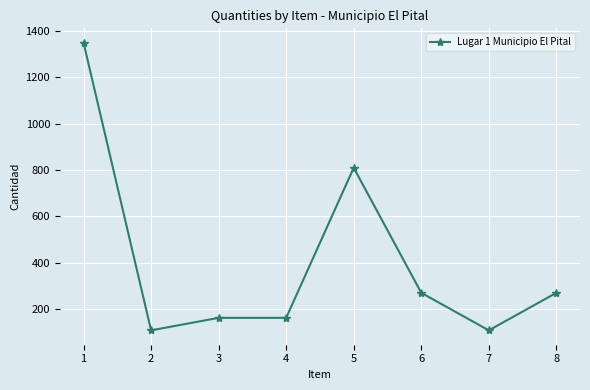

Between 5 and 3, which is larger?

5